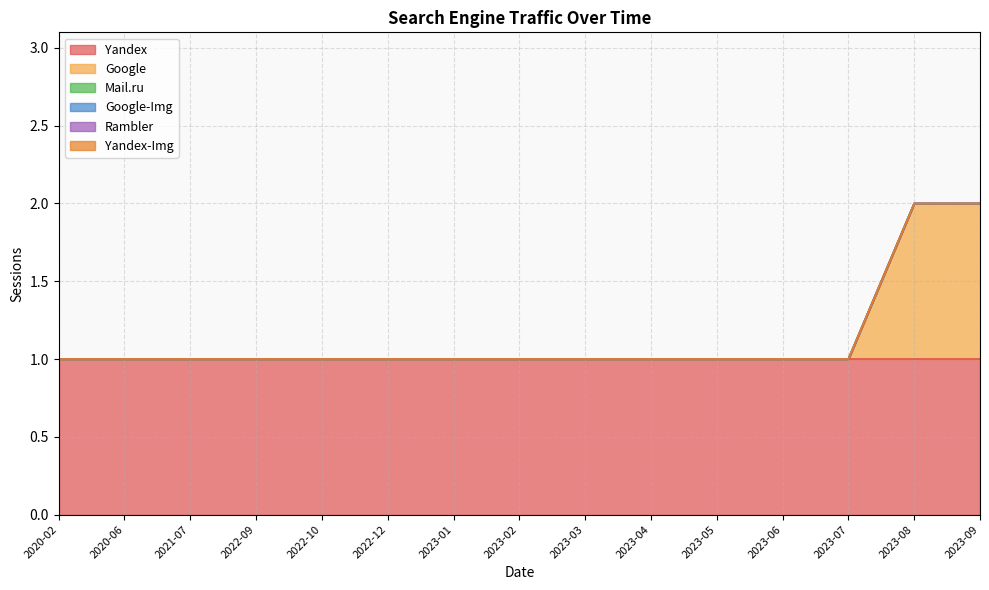

Where is Google-Img nearest to the value 0?

2020-02